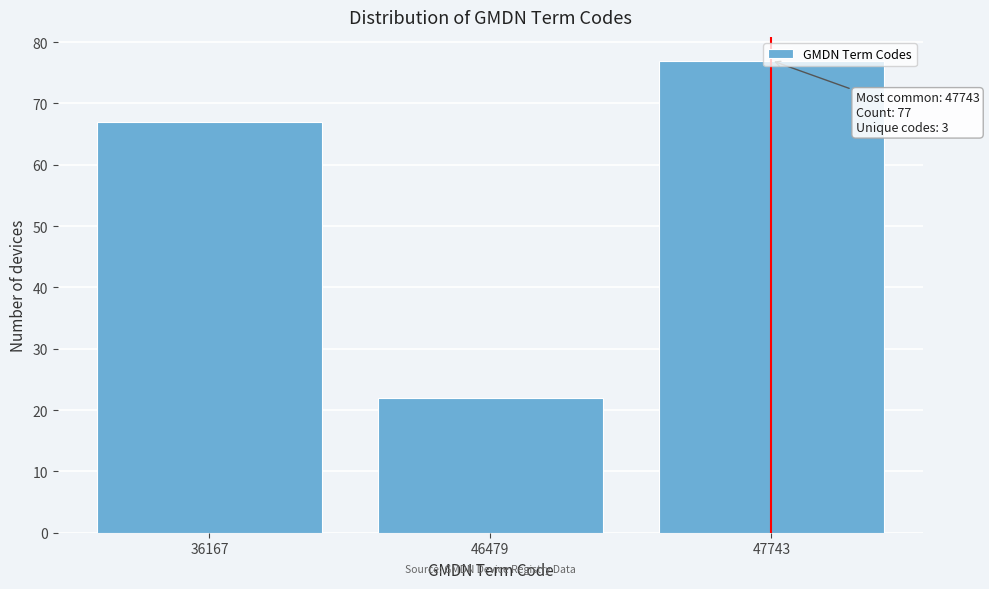

What is the value of the 2nd bar from the left?

22